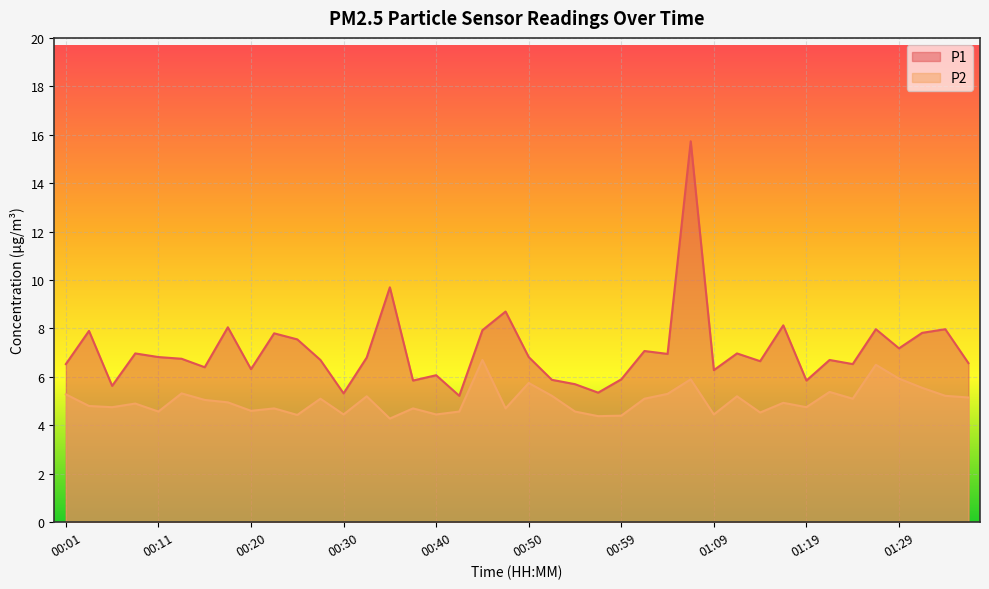

Reading left to right, list all the values displayed in this chart.

P1: 00:01=6.5	00:03=7.9	00:06=5.6	00:08=7.0	00:11=6.8	00:13=6.8	00:16=6.4	00:18=8.1	00:20=6.3	00:23=7.8	00:25=7.5	00:28=6.7	00:30=5.3	00:33=6.8	00:35=9.7	00:37=5.8	00:40=6.1	00:42=5.2	00:45=7.9	00:47=8.7	00:50=6.8	00:52=5.9	00:54=5.7	00:57=5.3	00:59=5.9	01:02=7.1	01:04=7.0	01:07=15.7	01:09=6.3	01:12=7.0	01:14=6.7	01:17=8.1	01:19=5.8	01:22=6.7	01:24=6.5	01:27=8.0	01:29=7.2	01:32=7.8	01:34=8.0	01:37=6.6
P2: 00:01=5.3	00:03=4.8	00:06=4.8	00:08=4.9	00:11=4.6	00:13=5.3	00:16=5.0	00:18=5.0	00:20=4.6	00:23=4.7	00:25=4.4	00:28=5.1	00:30=4.5	00:33=5.2	00:35=4.3	00:37=4.7	00:40=4.5	00:42=4.6	00:45=6.7	00:47=4.7	00:50=5.8	00:52=5.2	00:54=4.6	00:57=4.4	00:59=4.4	01:02=5.1	01:04=5.3	01:07=5.9	01:09=4.5	01:12=5.2	01:14=4.5	01:17=4.9	01:19=4.8	01:22=5.4	01:24=5.1	01:27=6.5	01:29=5.9	01:32=5.5	01:34=5.2	01:37=5.2